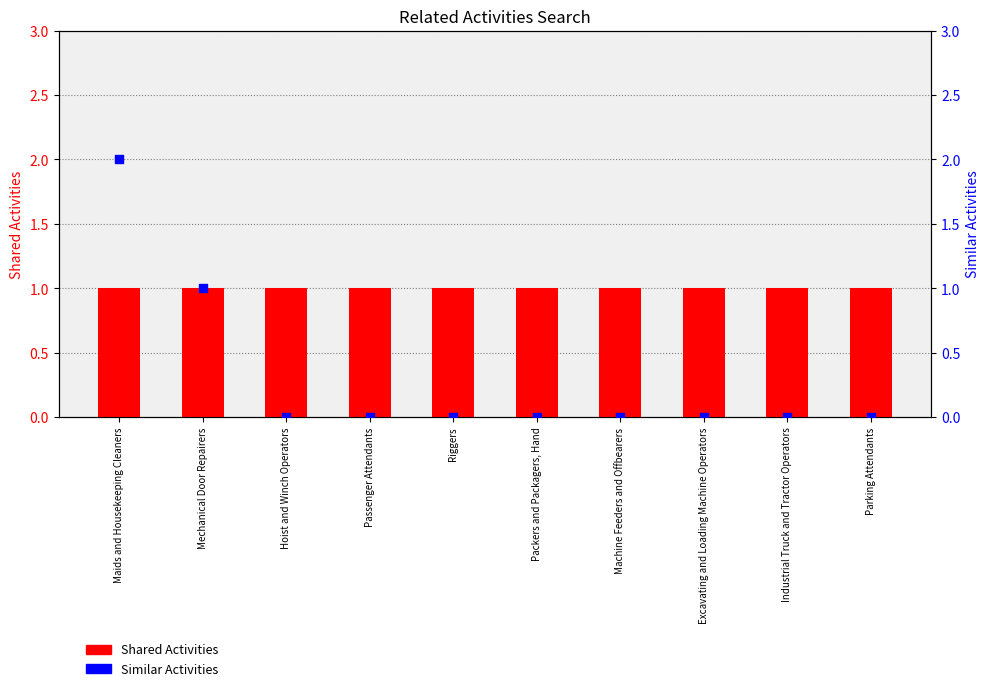

Which series has the widest spread of Y values?

Similar Activities